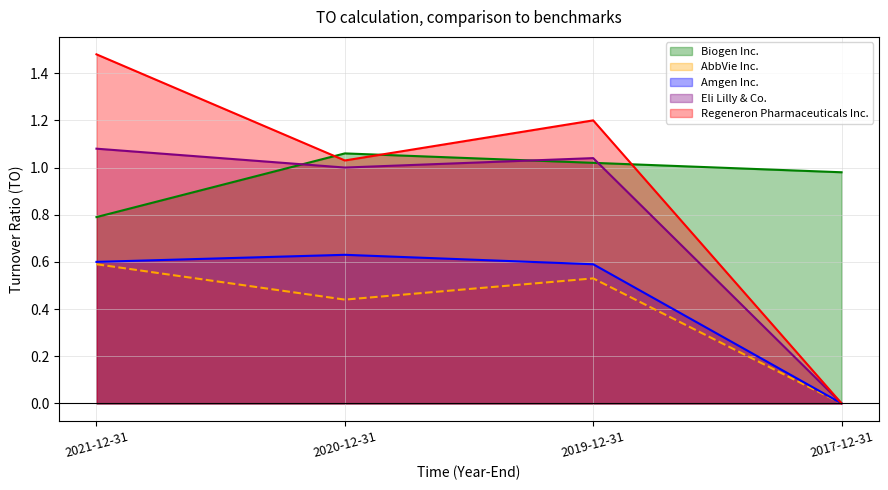

In Biogen Inc., how many points are higher than both neighbors (excluding endpoints)?

1